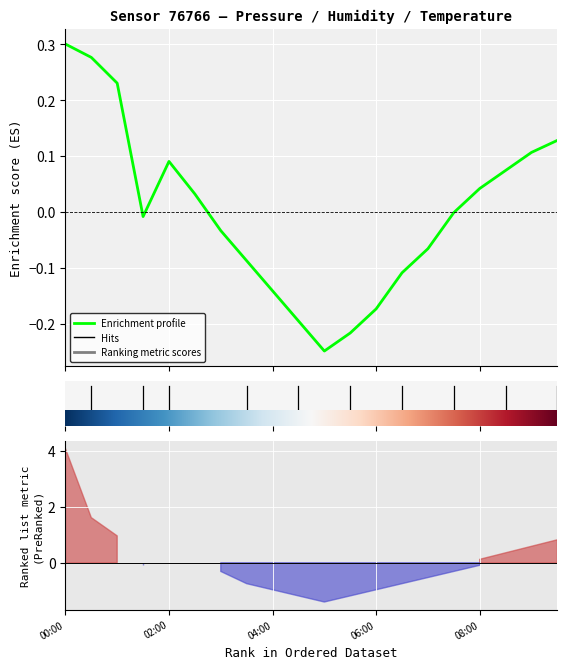

Is it true that the value at 18 is 0.1?

True